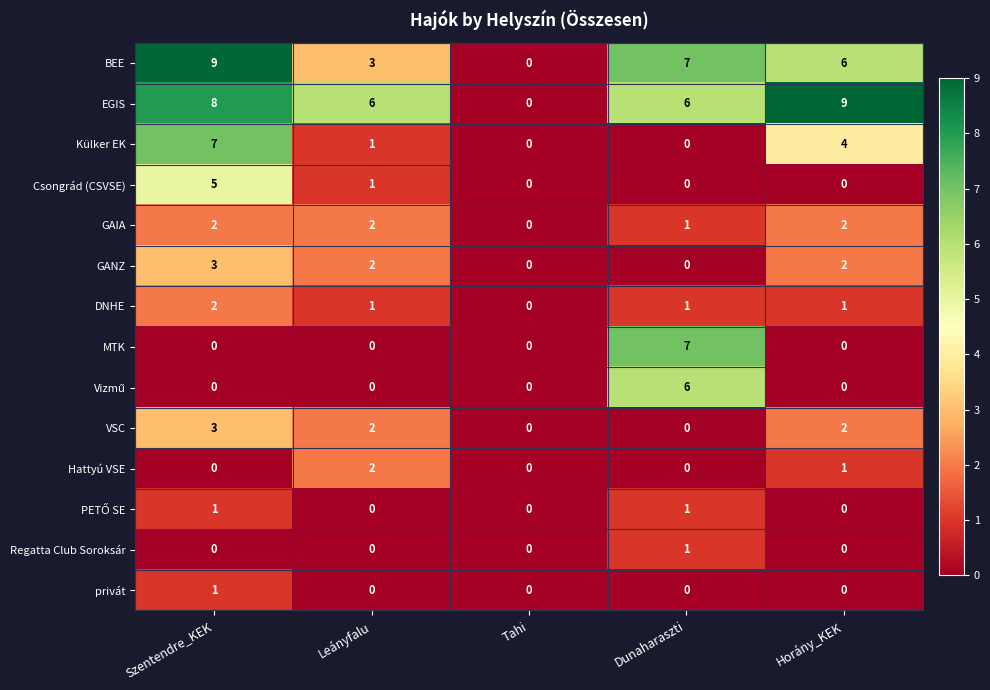

Count the number of data series in this chart.

14